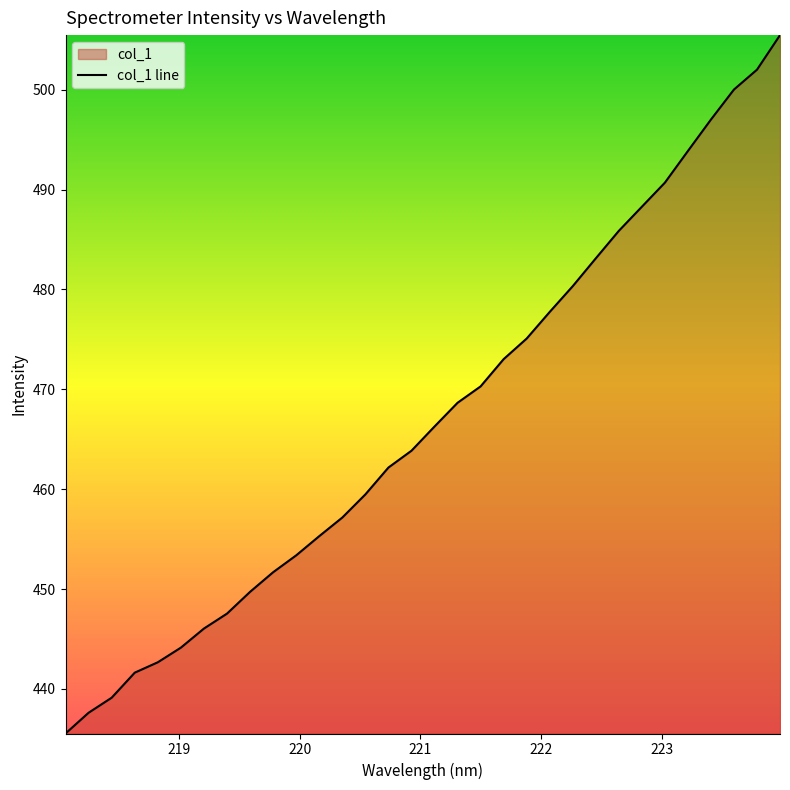

What is the smallest value displayed?

435.5